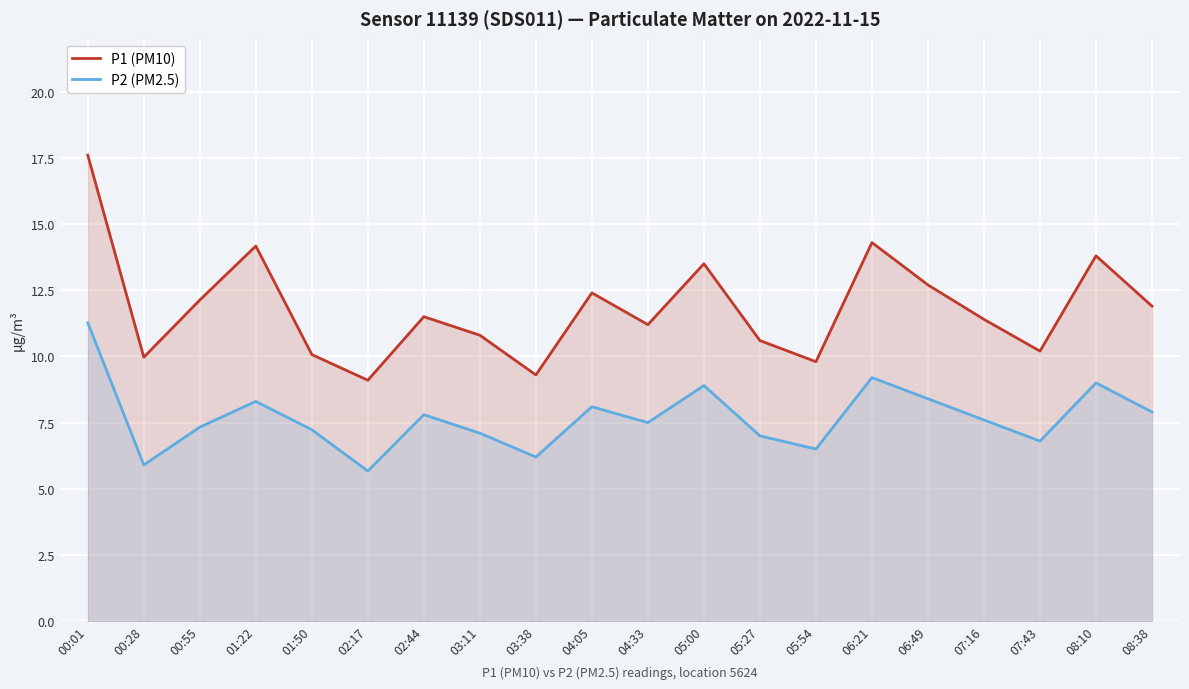

At which category does the chart reach its minimum across all series?

02:17